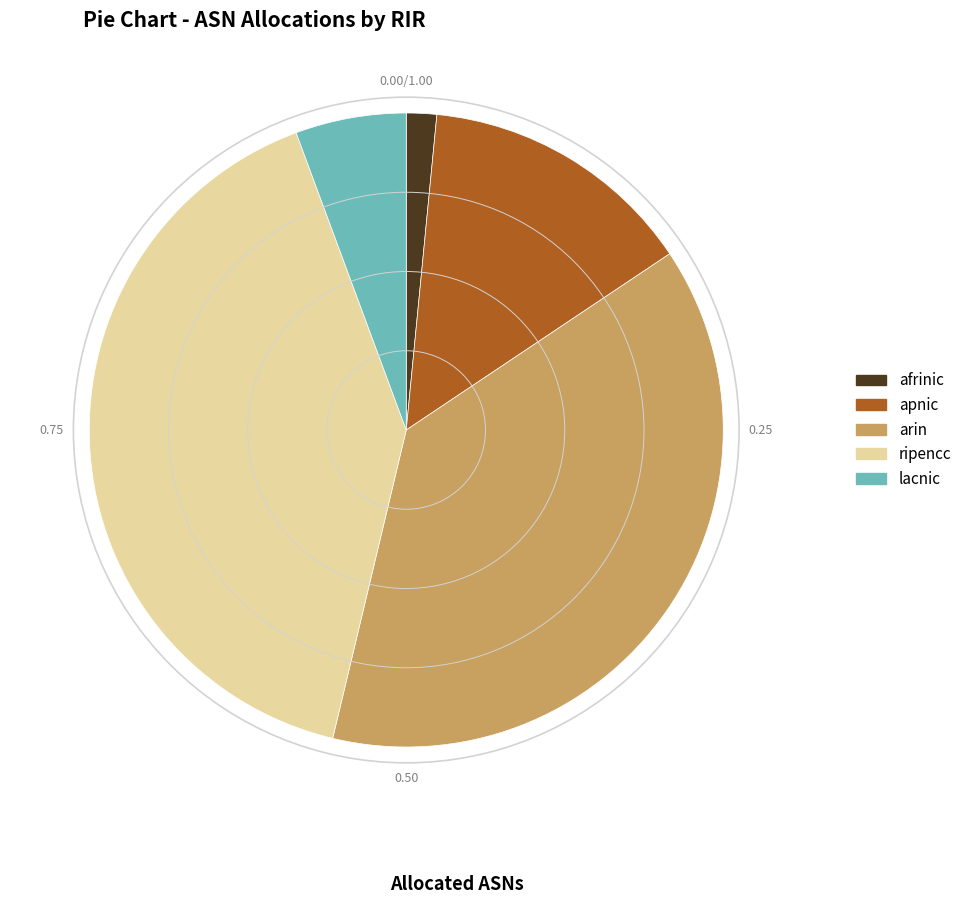

The ripencc slice represents 35% of the pie. True or false?

False